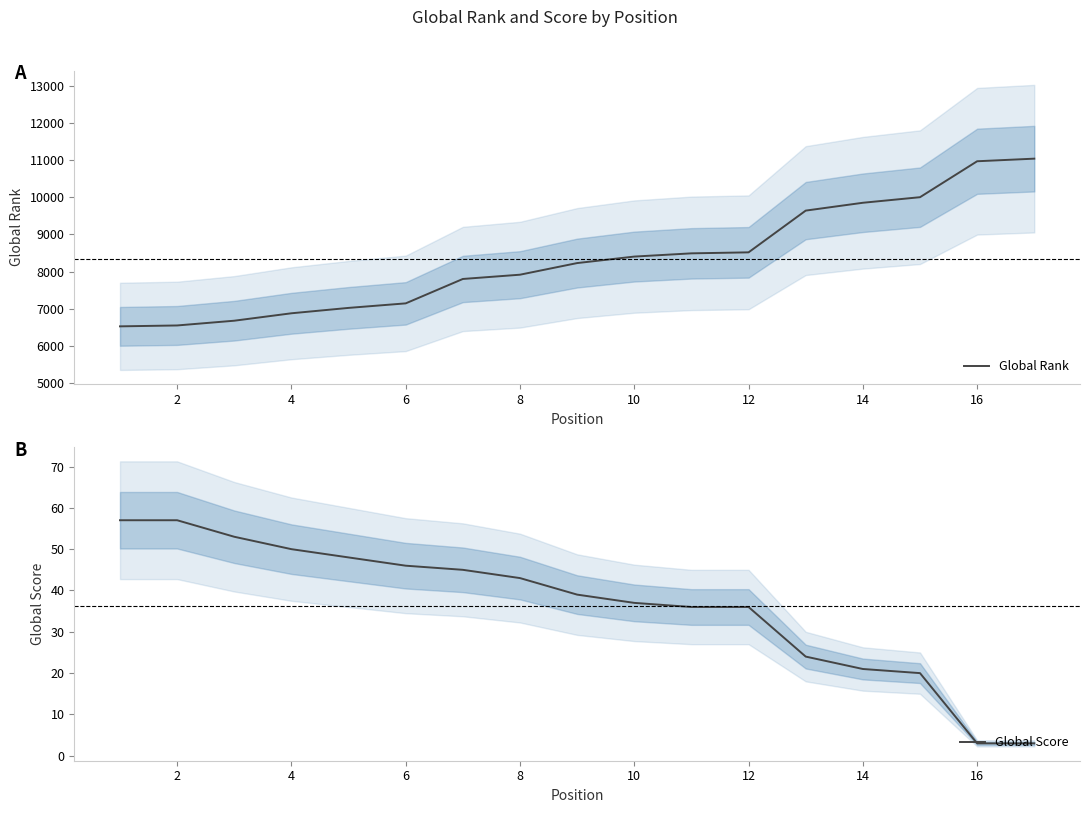

List the series in order of their peak value, highest first.

Global Rank, Global Score